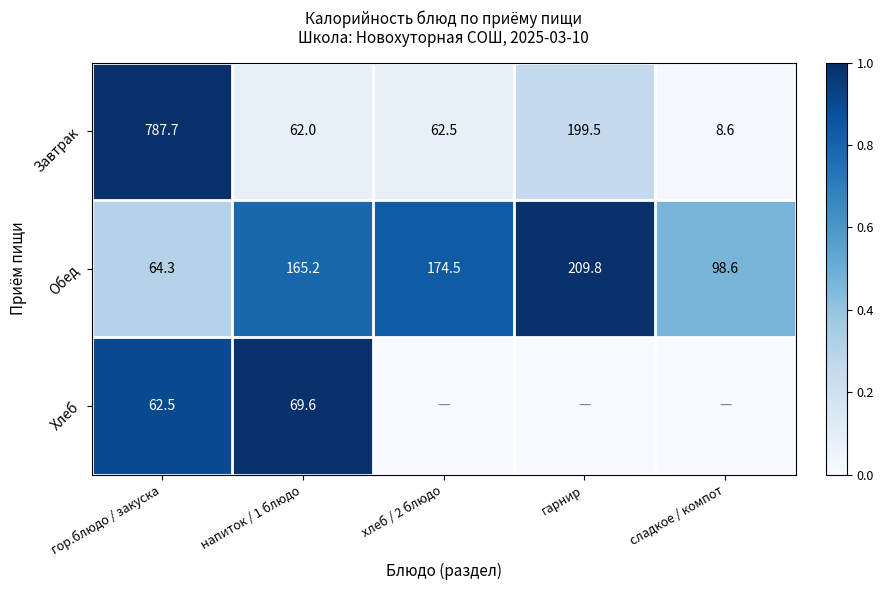

What is the total value across all series at гор.блюдо / закуска?

914.5